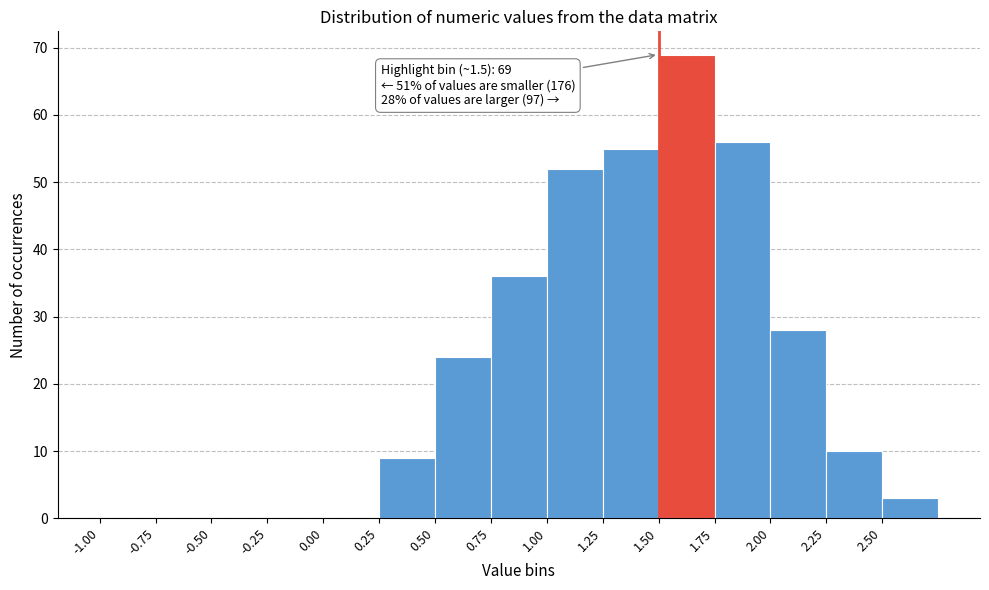

Over which range of the x-axis is the bar tallest?

1.50 to 1.75